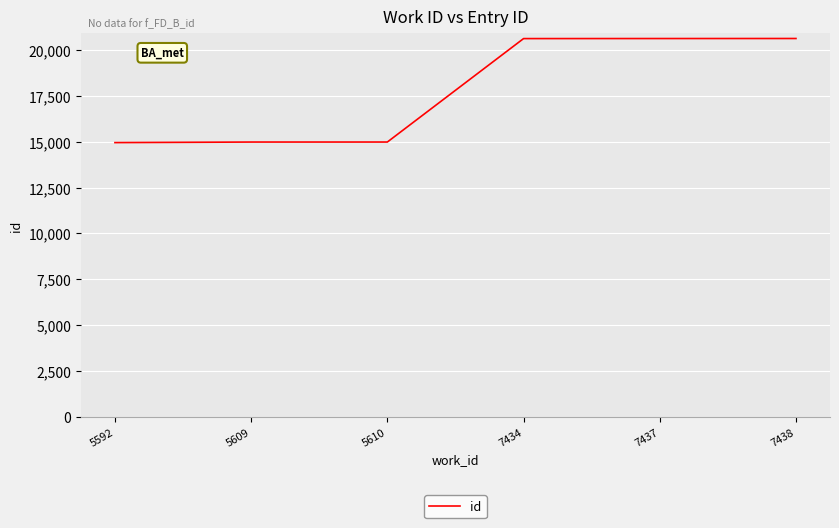

What is the greatest value displayed?

20630